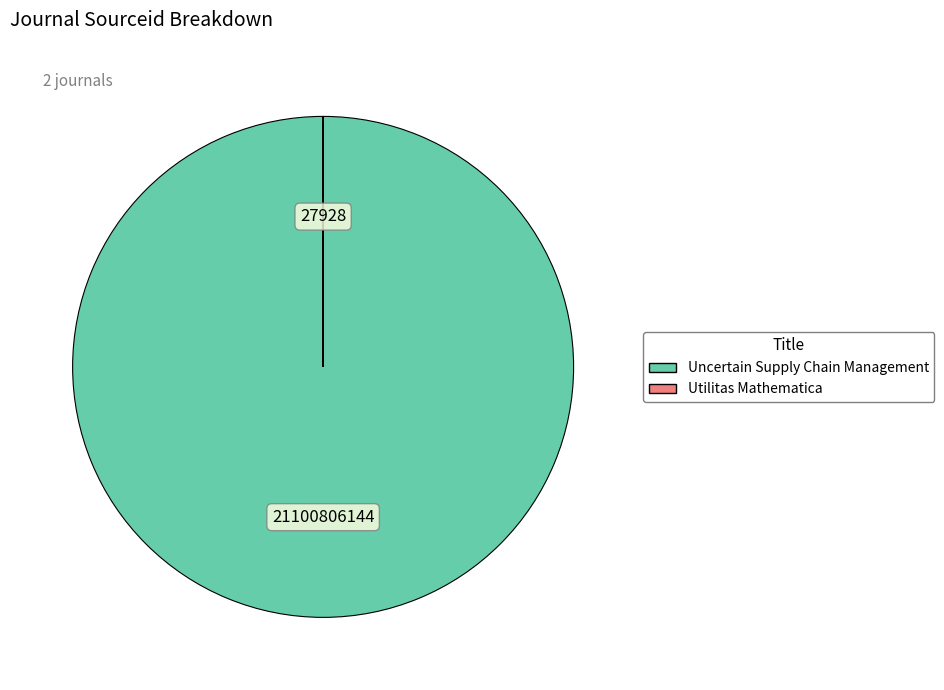

Which category has the biggest portion of the pie?

Uncertain Supply Chain Management